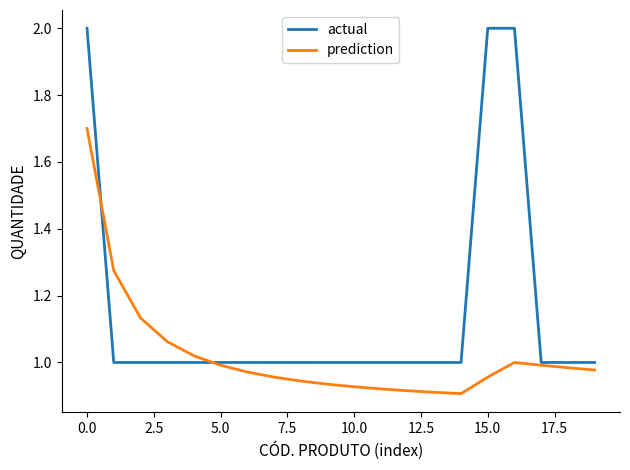

Rank the series by their maximum value, from lowest to highest.

prediction, actual